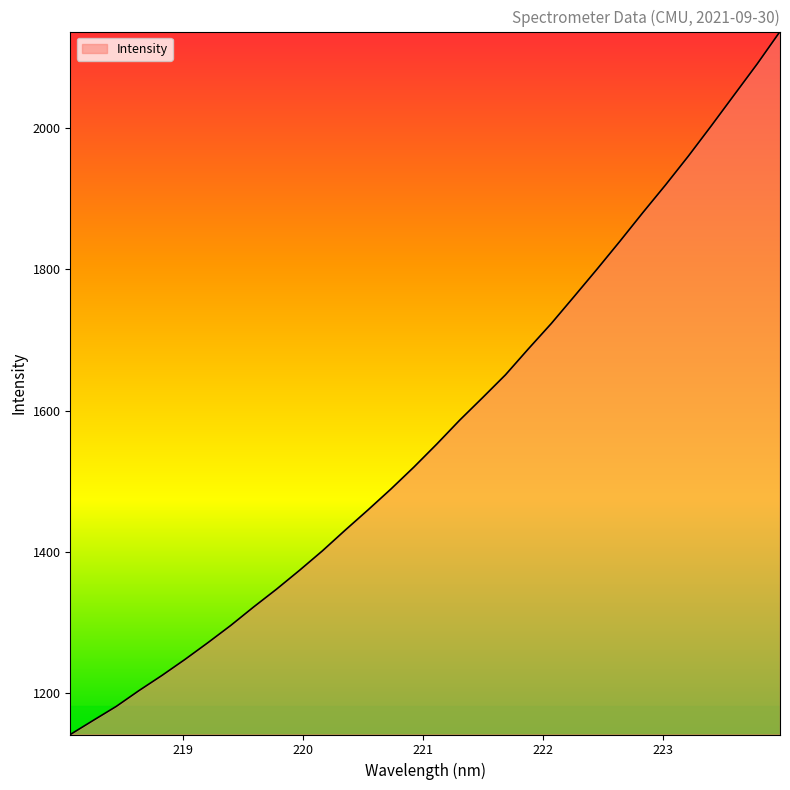

What is the greatest value displayed?

2136.3